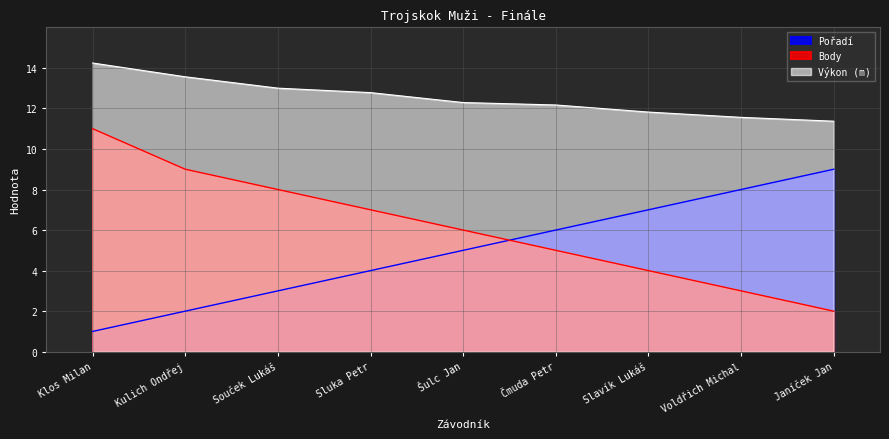

What is the difference between the maximum and minimum values in the Body series?

9.0